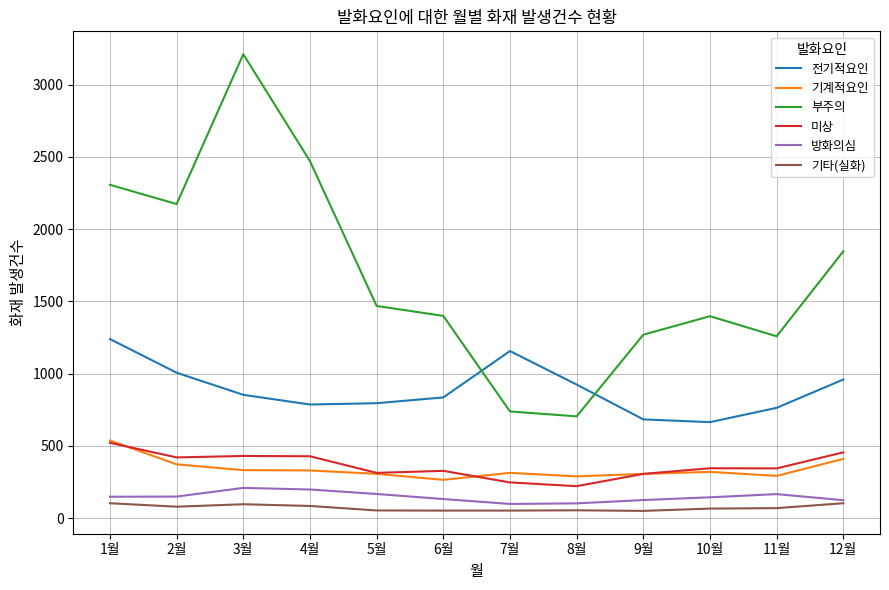

What is the highest value of the 전기적요인 series?

1239